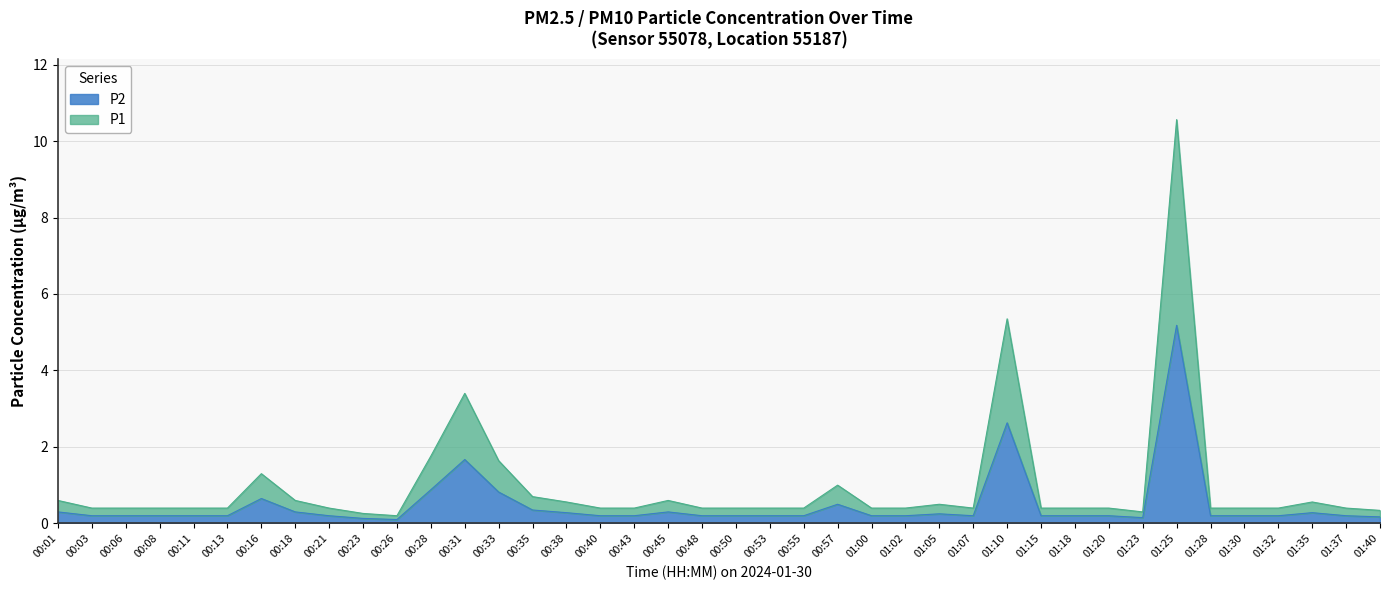

True or false: P1 and P2 intersect in this chart.

False